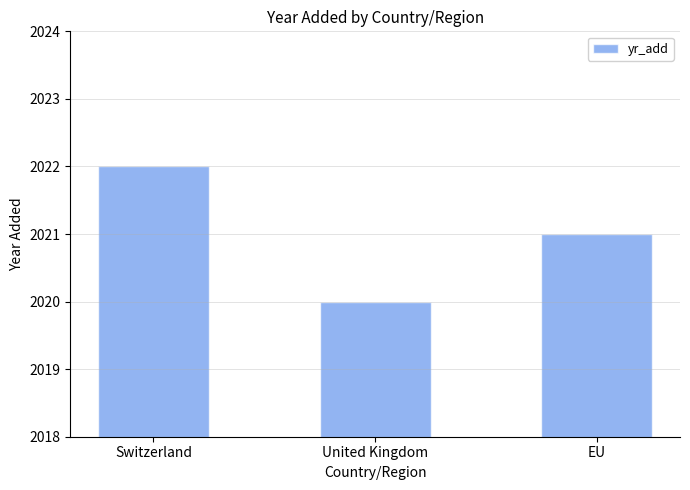

Reading left to right, what are all the values shown in this chart?

2022	2020	2021